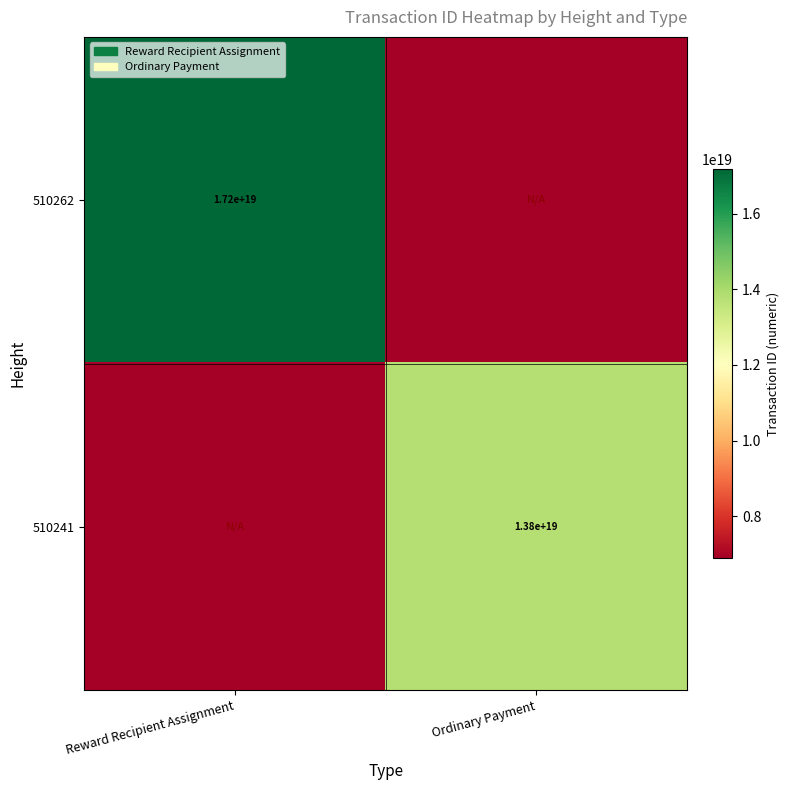

The value of 510241 at Ordinary Payment is 13800000000000000000. True or false?

True